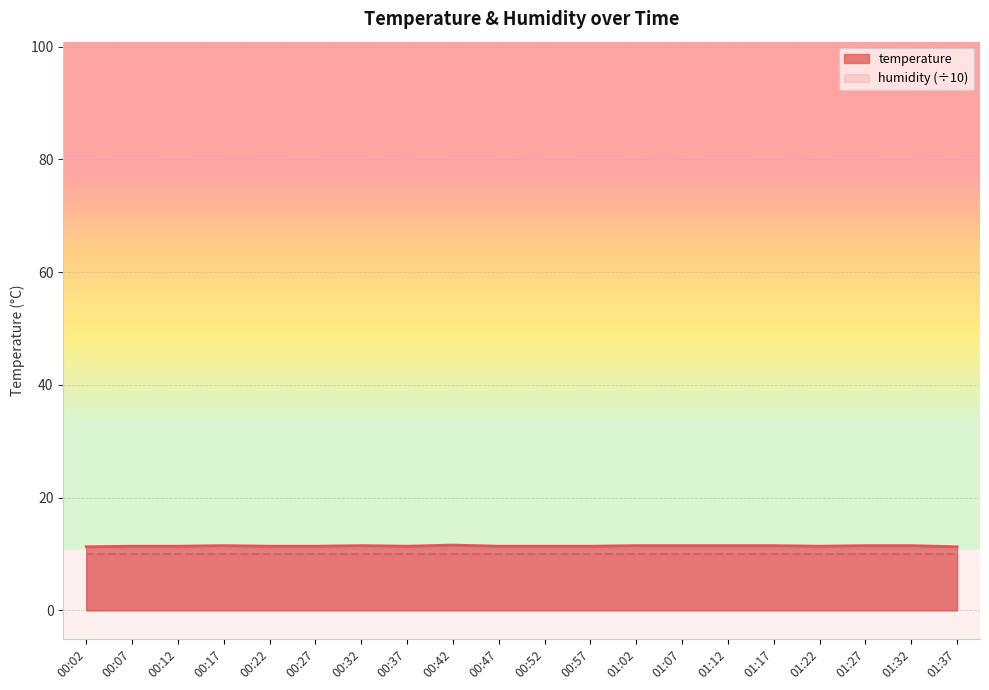

How many lines are shown in the chart?

2